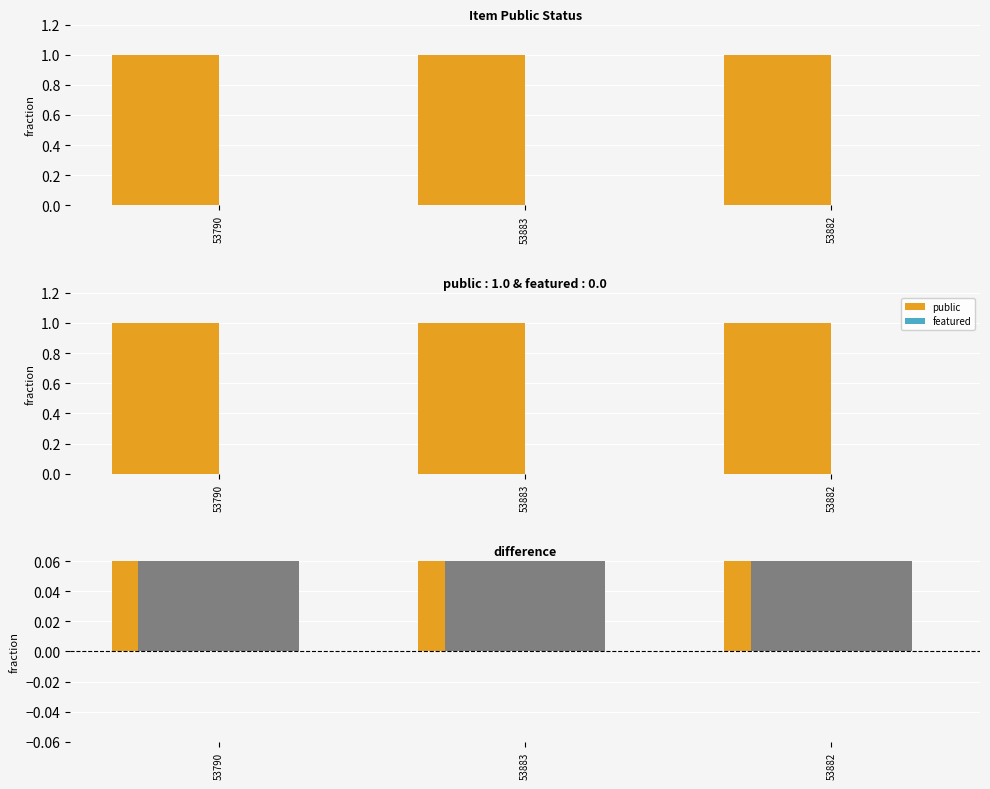

At which label does featured reach its peak?

53790